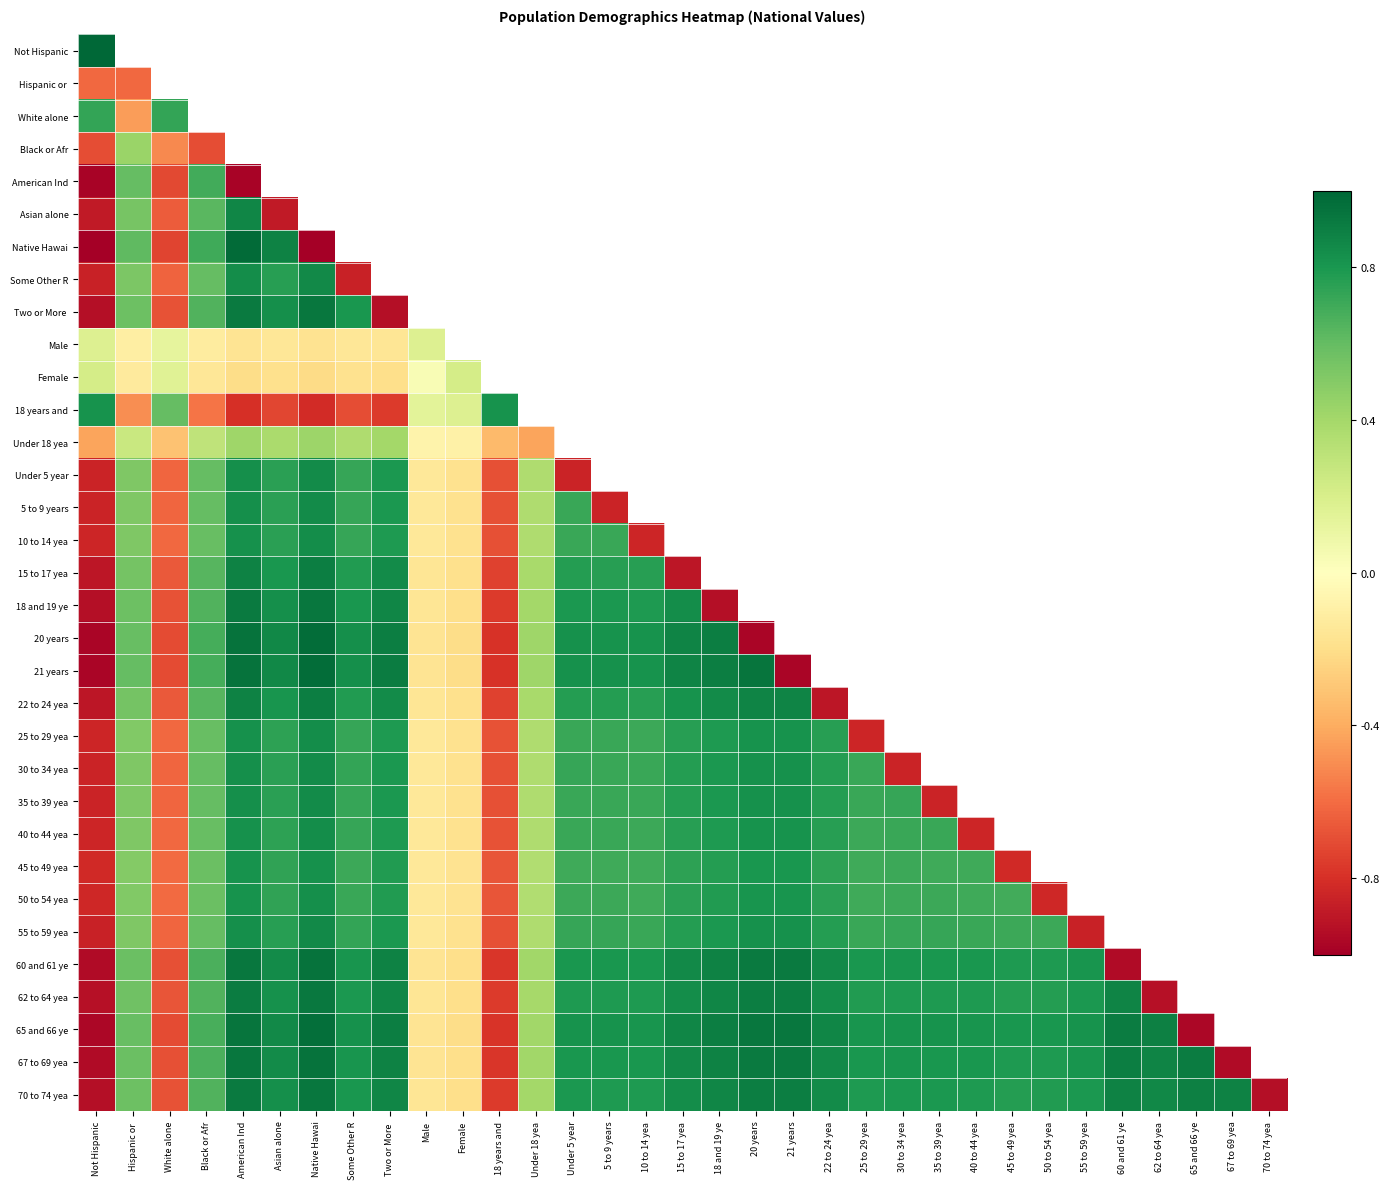

What is the average value of the 70 to 74 yea series?

0.5